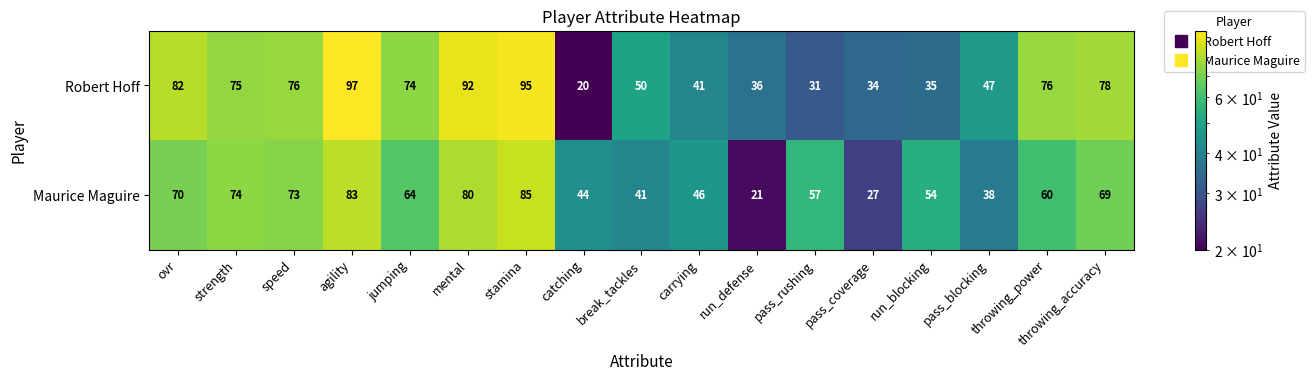

Where is Robert Hoff nearest to the value 58?

break_tackles